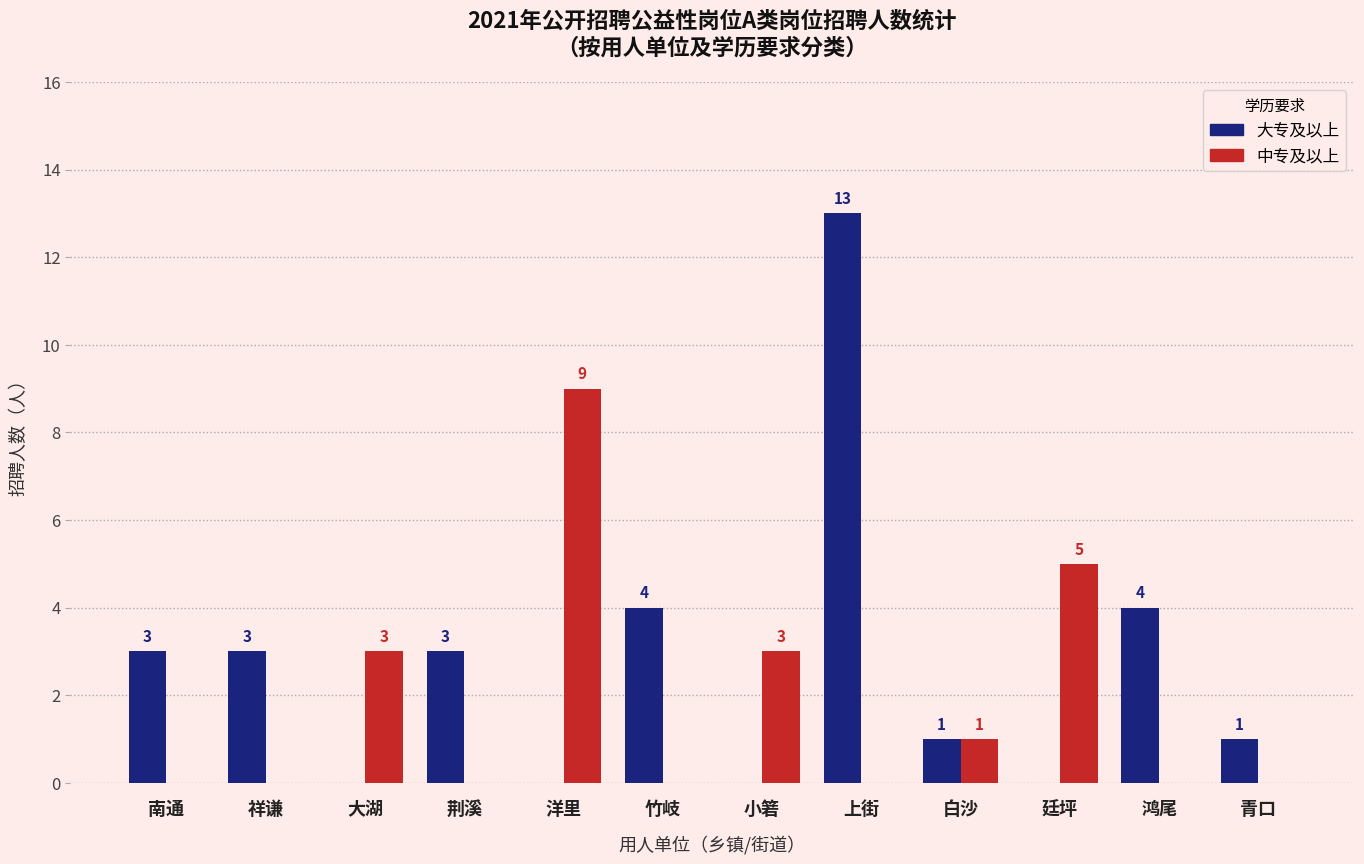

Reading left to right, extract all data points from this chart.

大专及以上: 3	3	0	3	0	4	0	13	1	0	4	1
中专及以上: 0	0	3	0	9	0	3	0	1	5	0	0